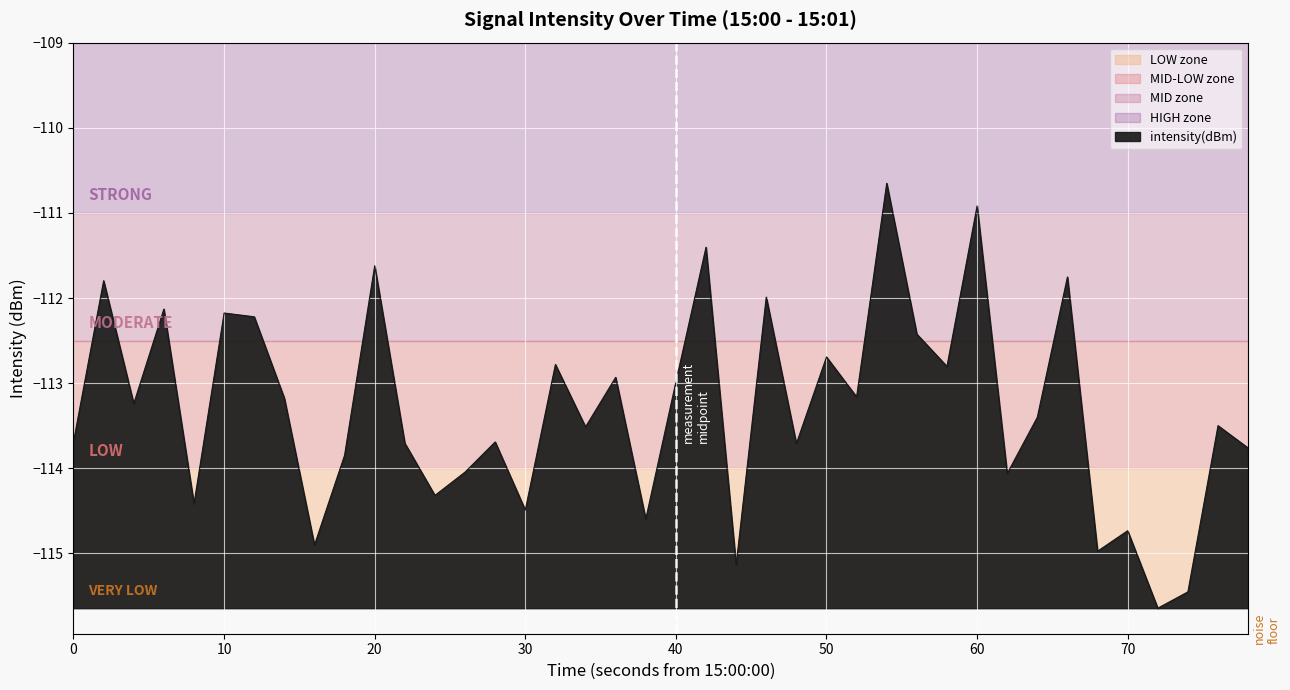

How many interior local peaks (higher than both neighbors) does the data have?

15